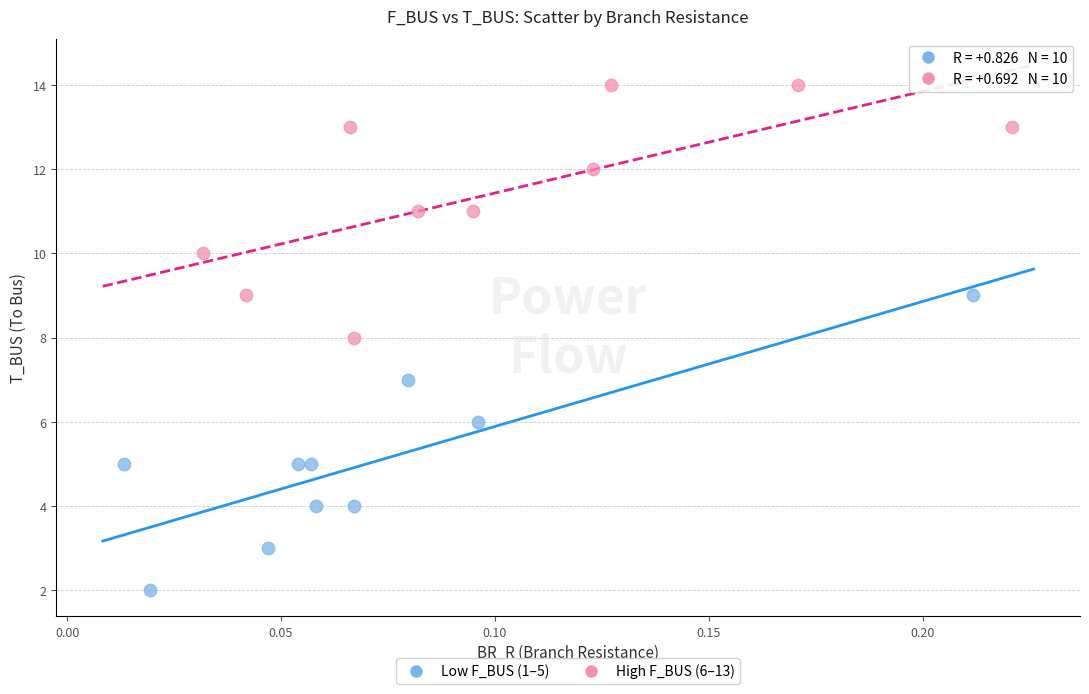

Which series contains the highest Y value?

High F_BUS (6–13)